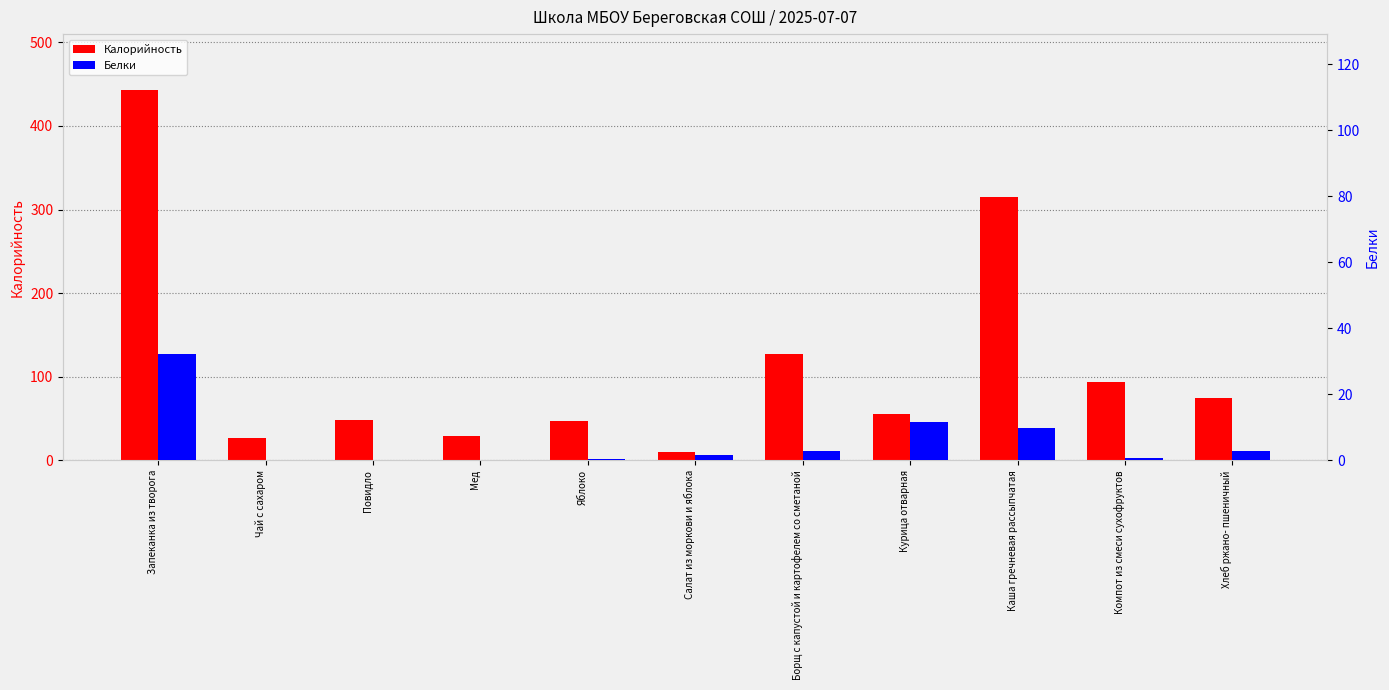

What is the maximum value shown in the chart?

443.4